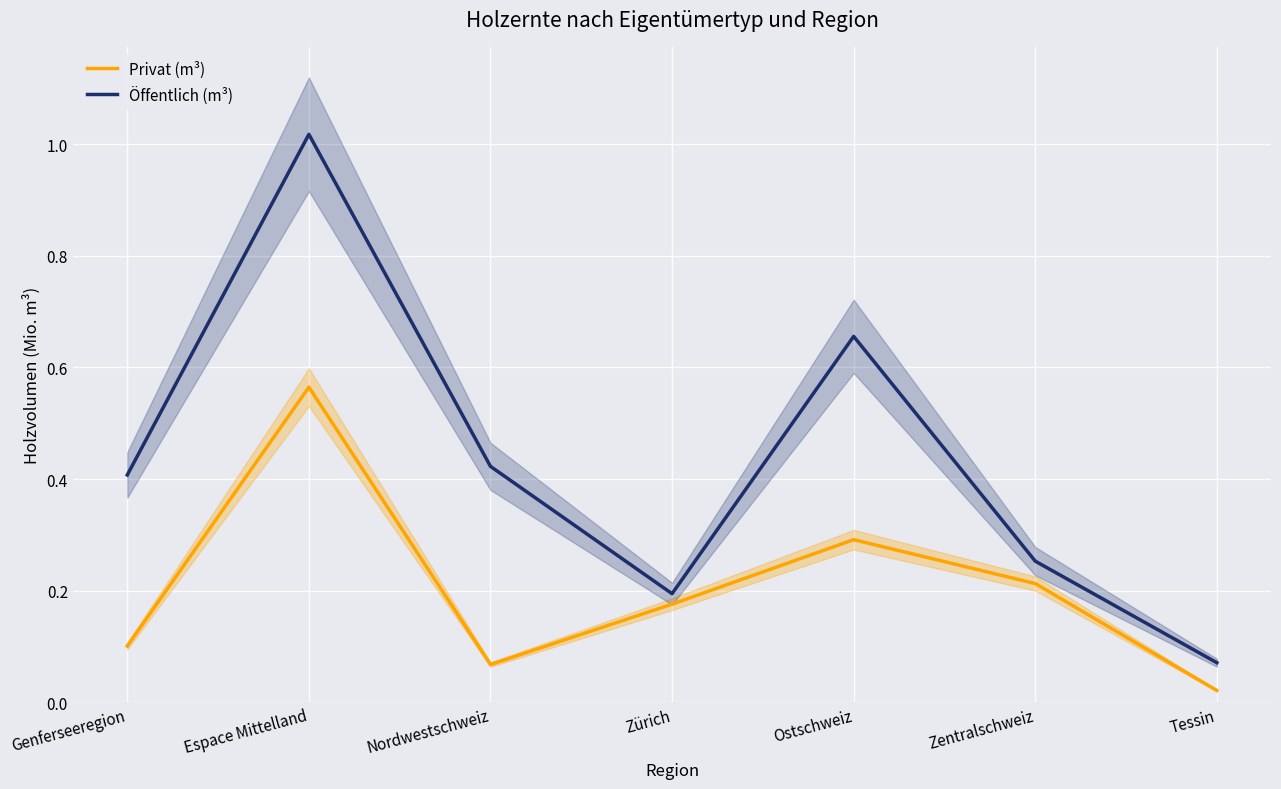

True or false: Öffentlich (m³) has a value of 0.1 at Tessin.

True